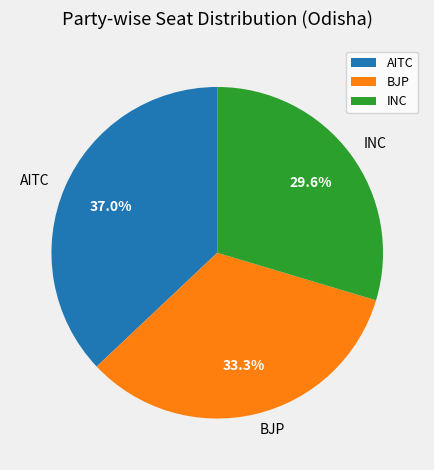

Is there any slice that represents more than half of the pie?

No